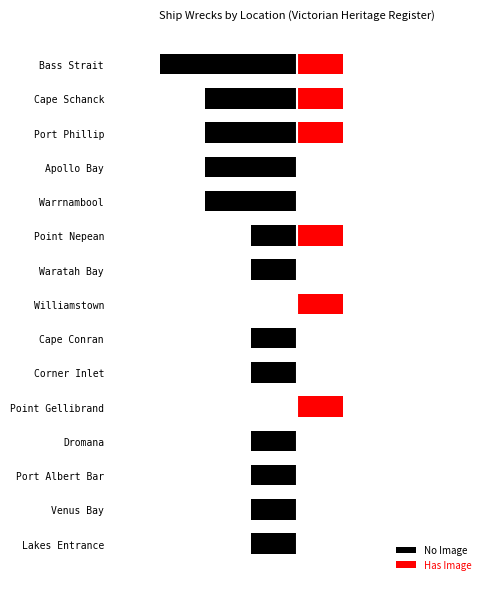

At Point Nepean, list the series in order from largest to smallest.

Has Image, No Image